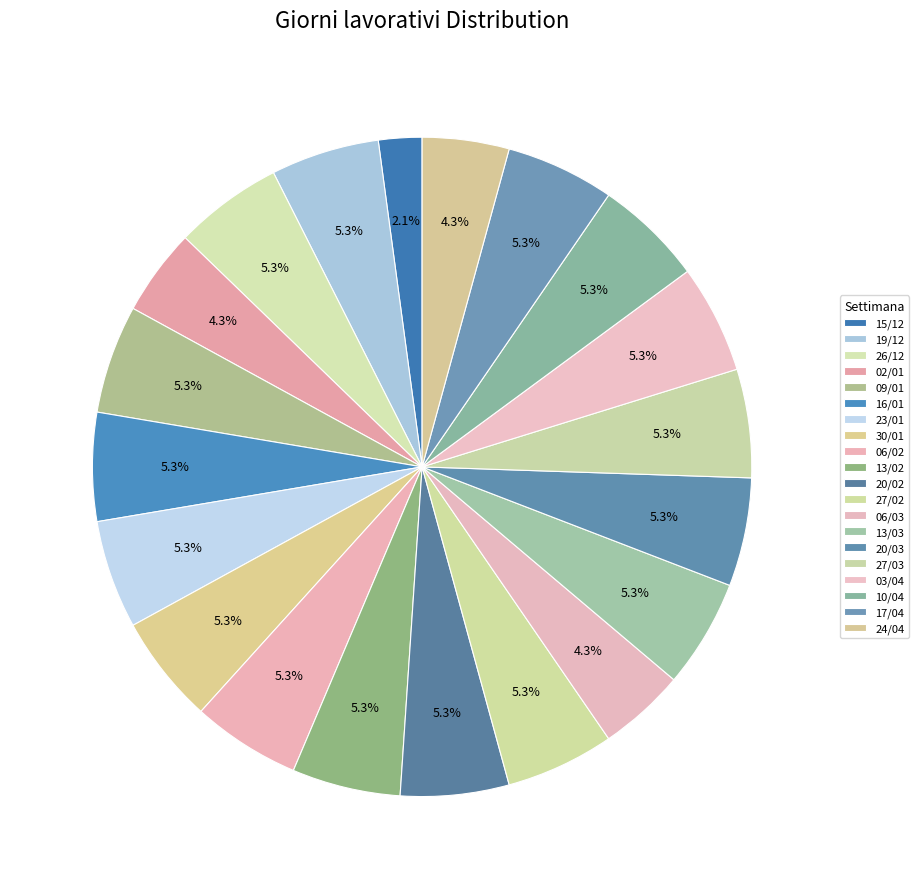

To the nearest percent, what percentage of the pie is 13/03?

5%